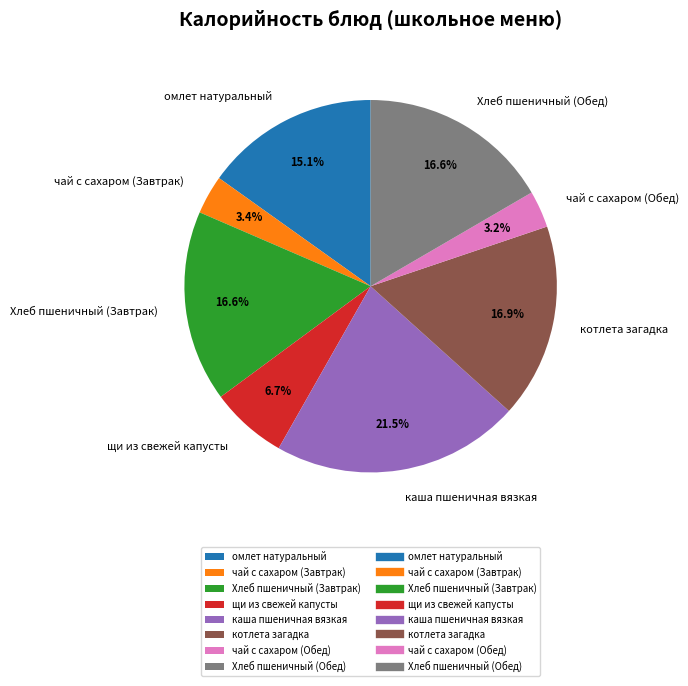

What percentage is the котлета загадка slice, to the nearest percent?

17%